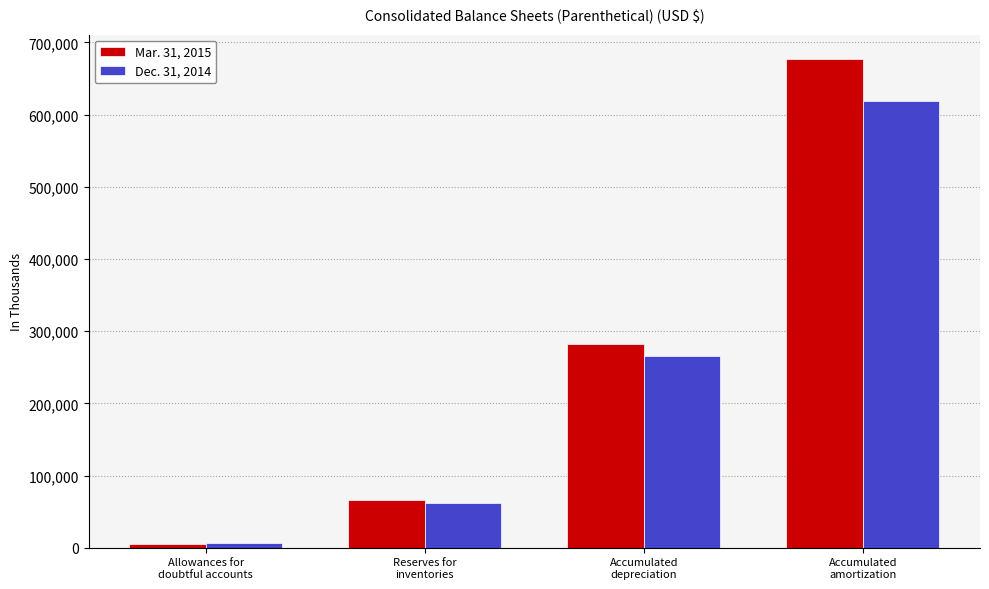

Rank the series by their maximum value, from lowest to highest.

Dec. 31, 2014, Mar. 31, 2015